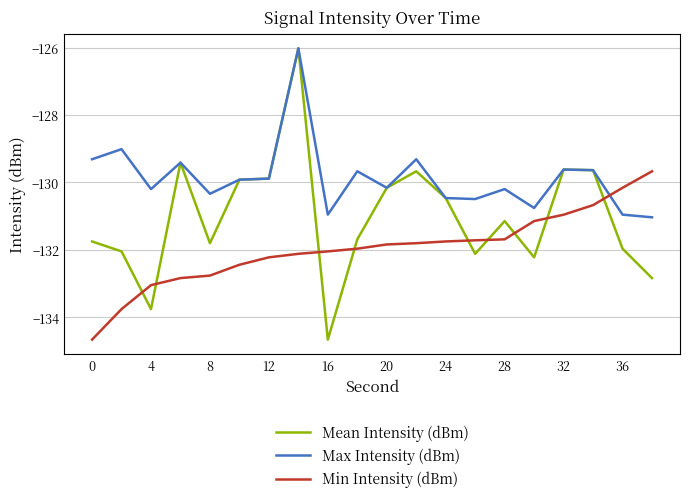

List the series in order of their overall mean, lowest first.

Min Intensity (dBm), Mean Intensity (dBm), Max Intensity (dBm)